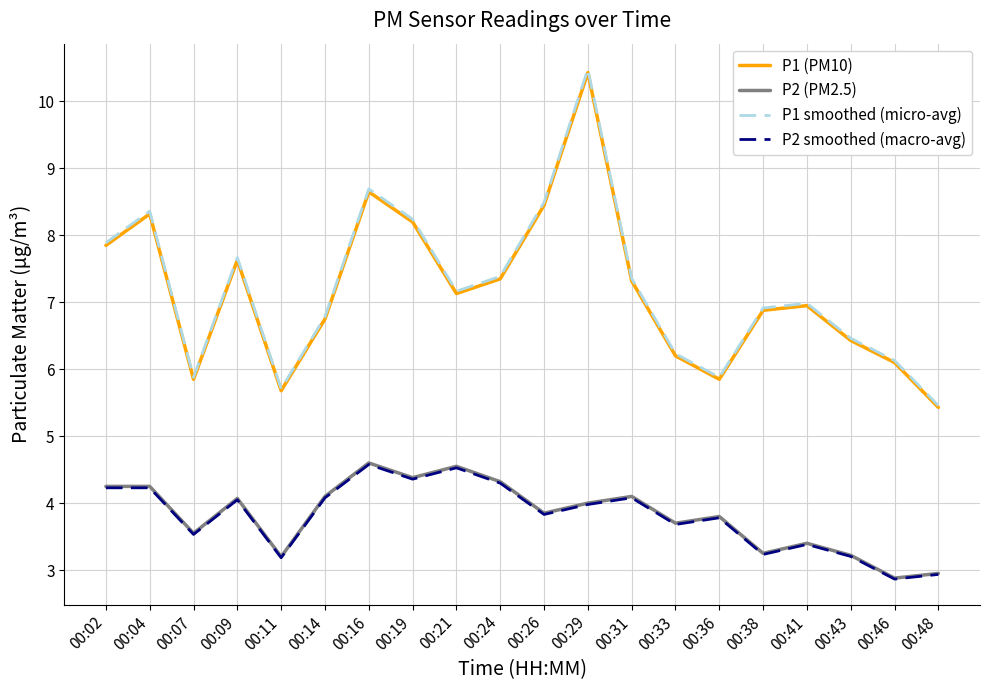

True or false: P2 (PM2.5) and P1 (PM10) cross at least once.

False